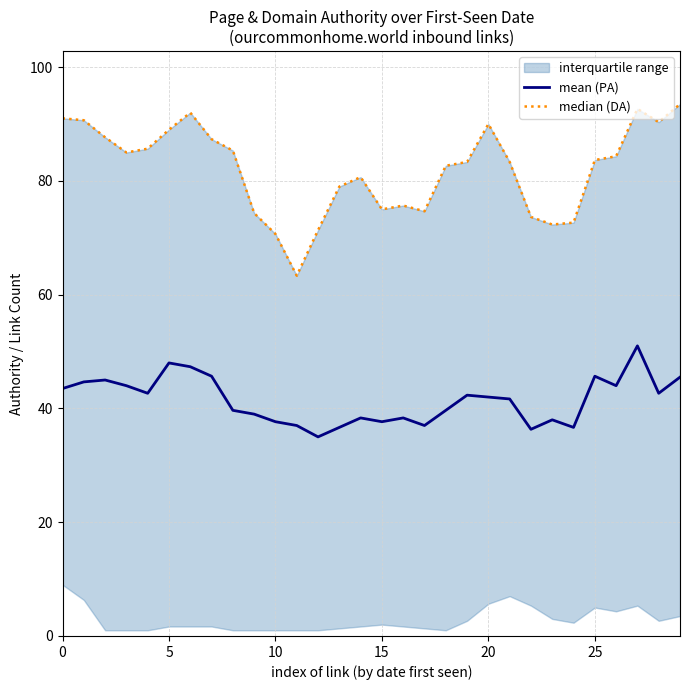

True or false: mean (PA) has a value of 31.3 at 25.

False